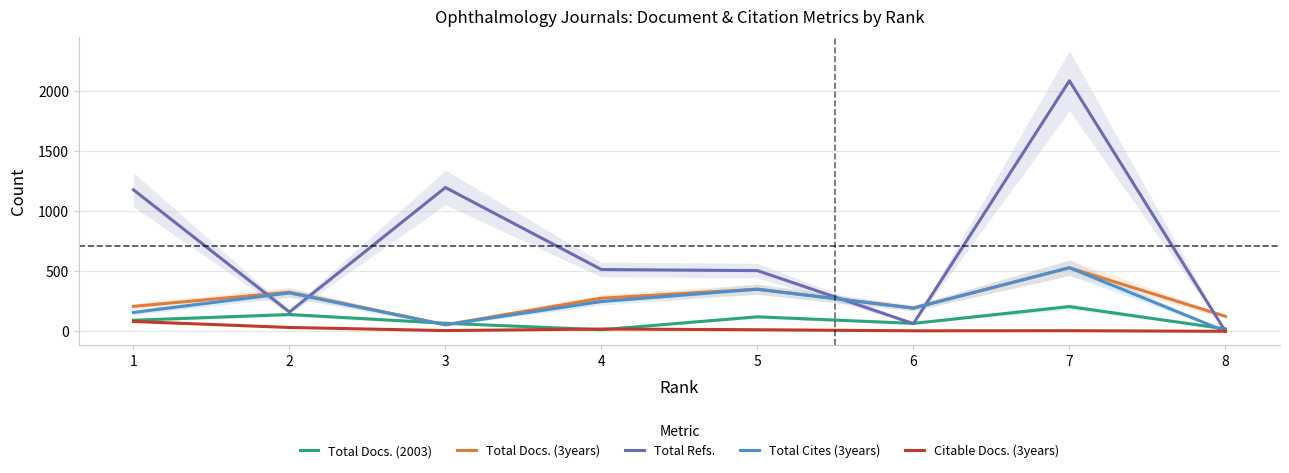

The value of Citable Docs. (3years) at 3 is 3. True or false?

False